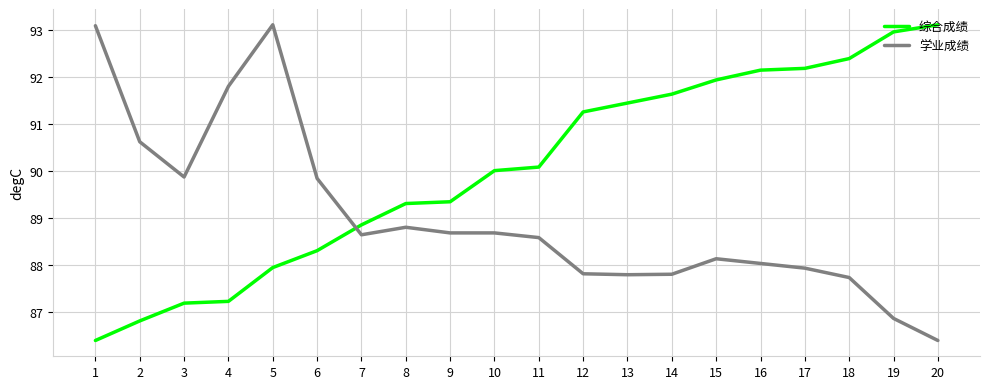

Reading left to right, transcribe all the data shown in this chart.

综合成绩: 1=86.4	2=86.8	3=87.2	4=87.2	5=87.9	6=88.3	7=88.9	8=89.3	9=89.3	10=90.0	11=90.1	12=91.3	13=91.4	14=91.6	15=91.9	16=92.1	17=92.2	18=92.4	19=93.0	20=93.1
学业成绩: 1=93.1	2=90.6	3=89.9	4=91.8	5=93.1	6=89.8	7=88.6	8=88.8	9=88.7	10=88.7	11=88.6	12=87.8	13=87.8	14=87.8	15=88.1	16=88.0	17=87.9	18=87.7	19=86.9	20=86.4